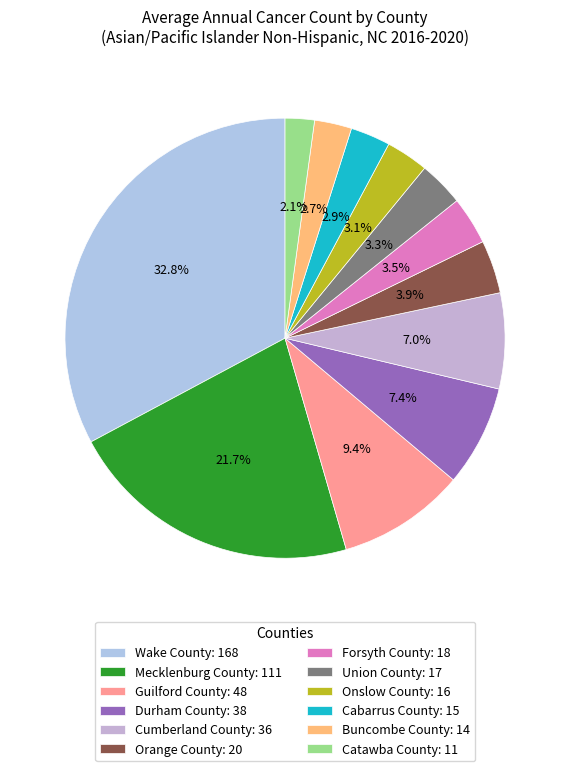

True or false: Cabarrus County accounts for 3% of the total.

True